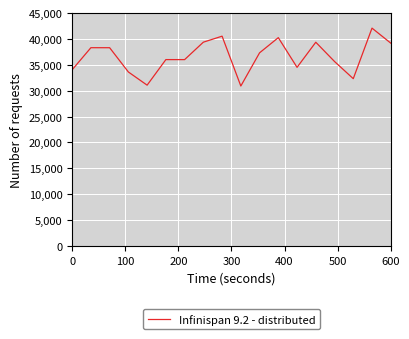

What is the minimum value shown in the chart?

30900.7